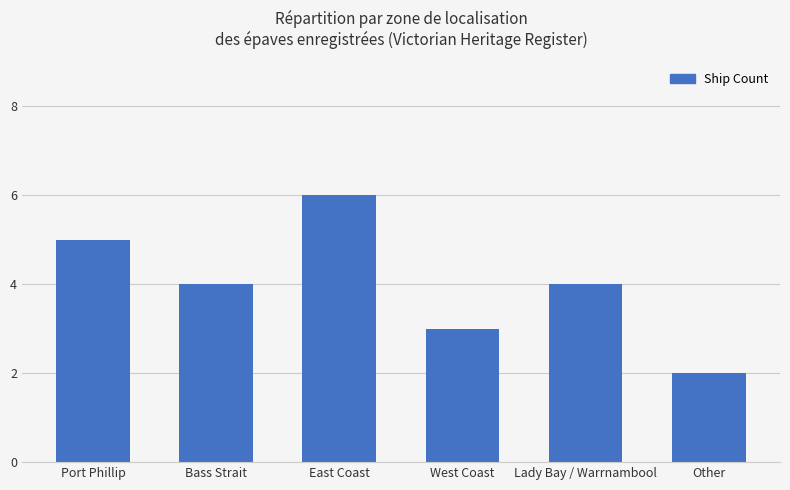

What is the value of the 6th bar from the left?

2